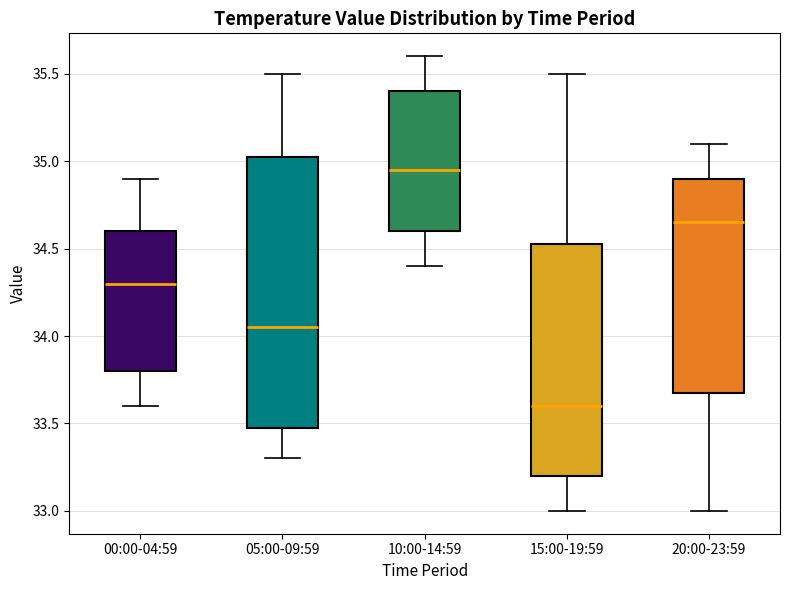

Where is the upper edge of the box for 10:00-14:59 on the y-axis? The values are not printed on the chart, so give them approximately, as read against the axis.

35.40